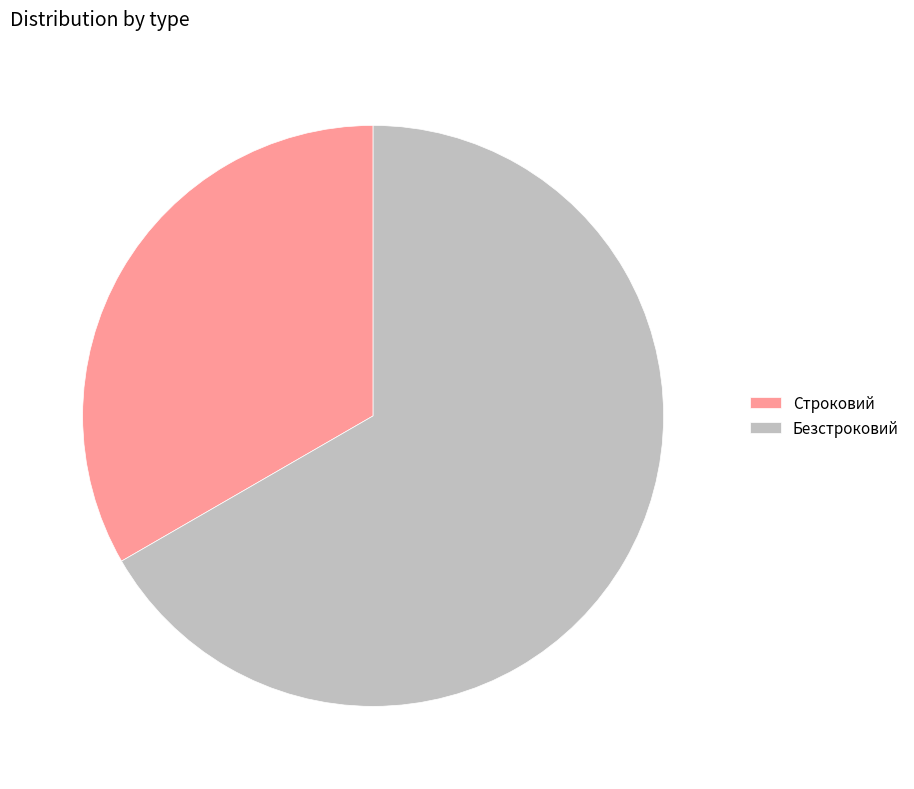

Which category has the biggest portion of the pie?

Безстроковий